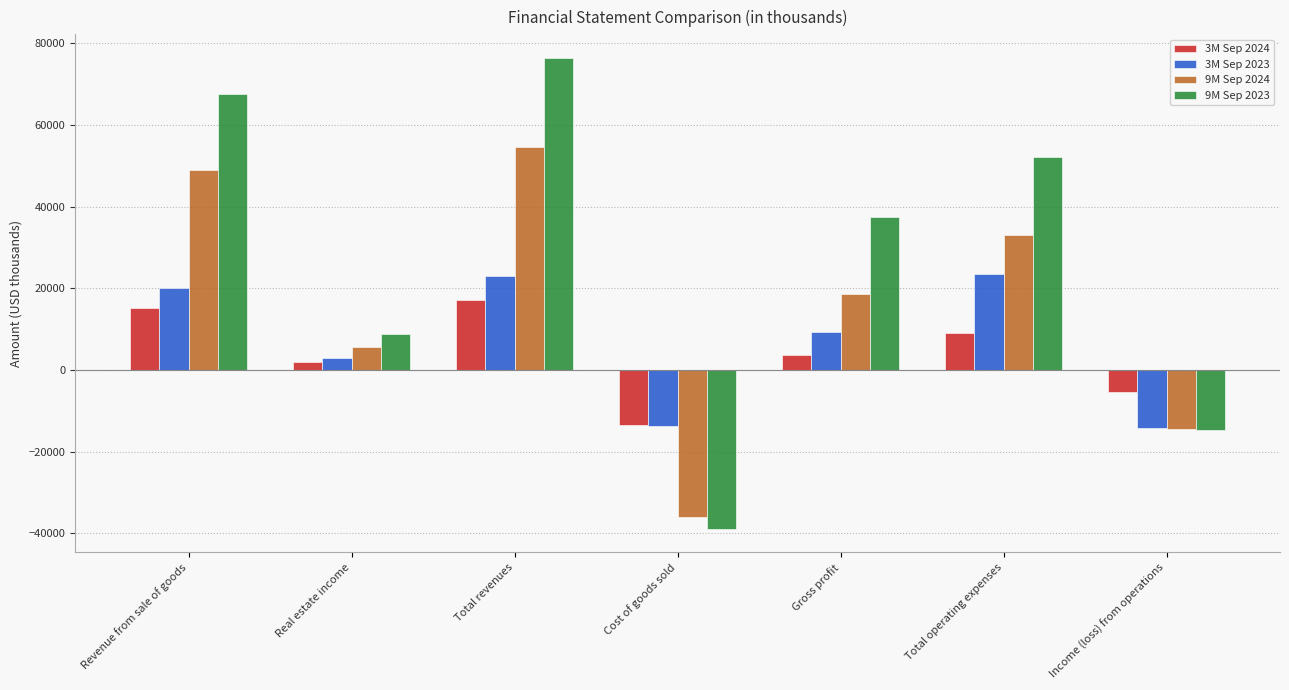

How many bars are there in each group?

4